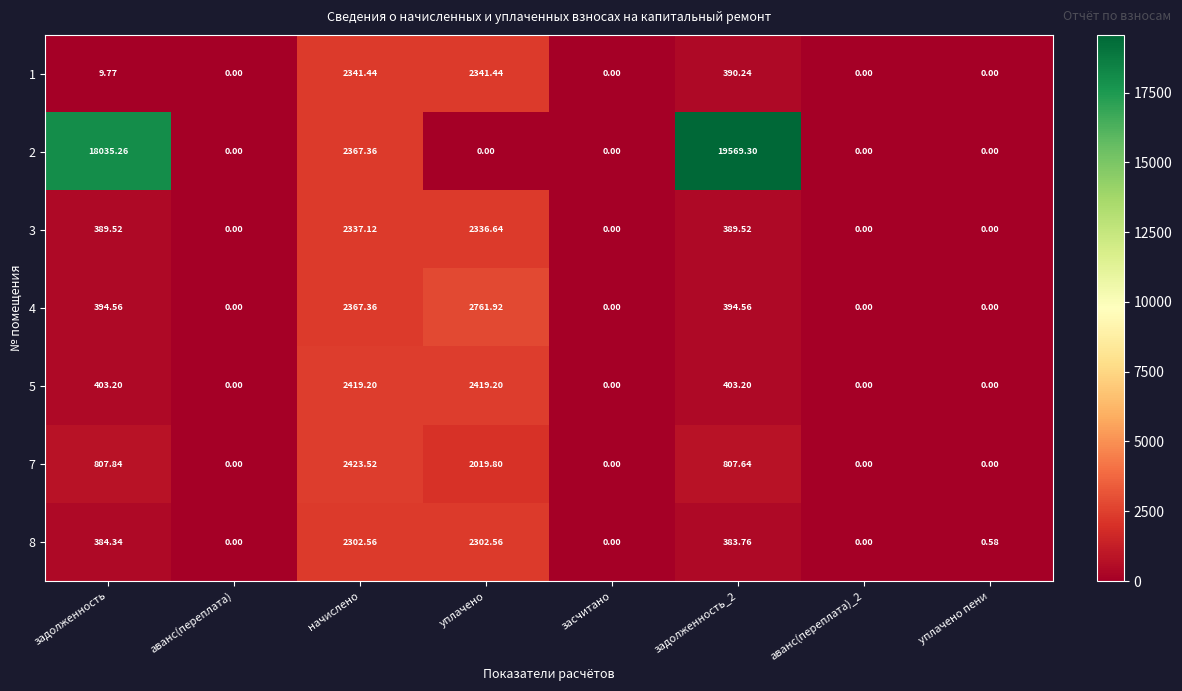

What is the maximum value shown in the chart?

19569.3